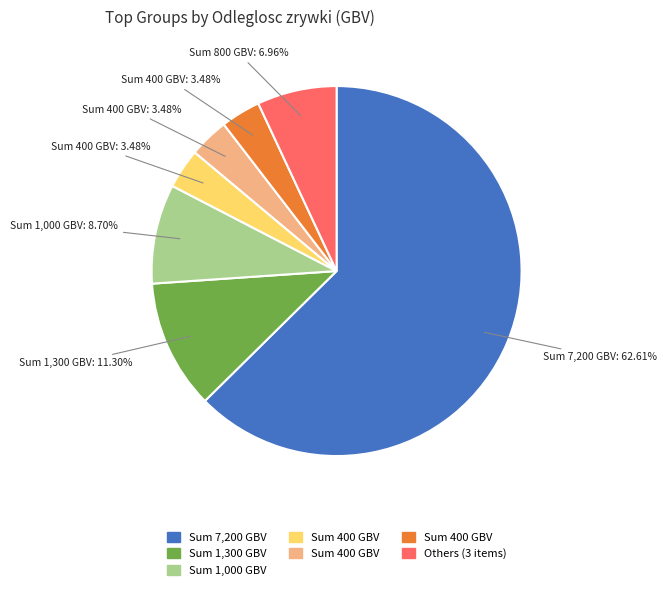

To the nearest percent, what is the average slice percentage?

14%